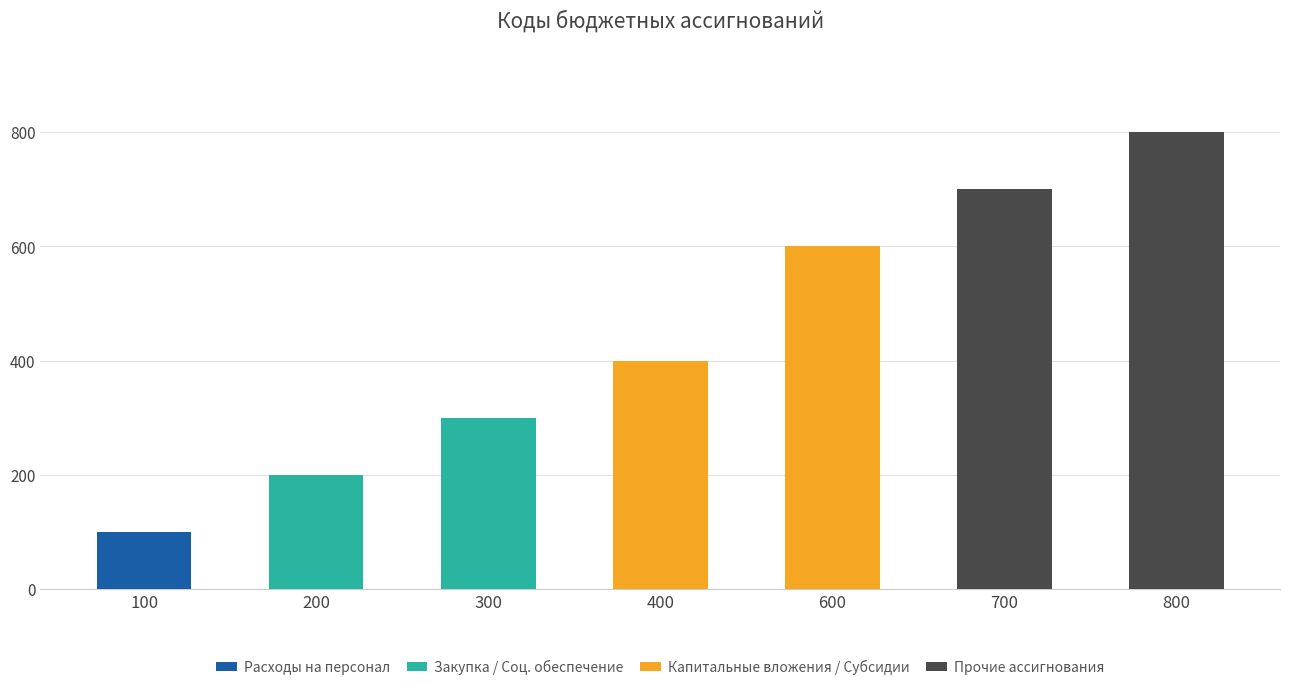

Are the bars grouped side by side (vs. stacked)?

No